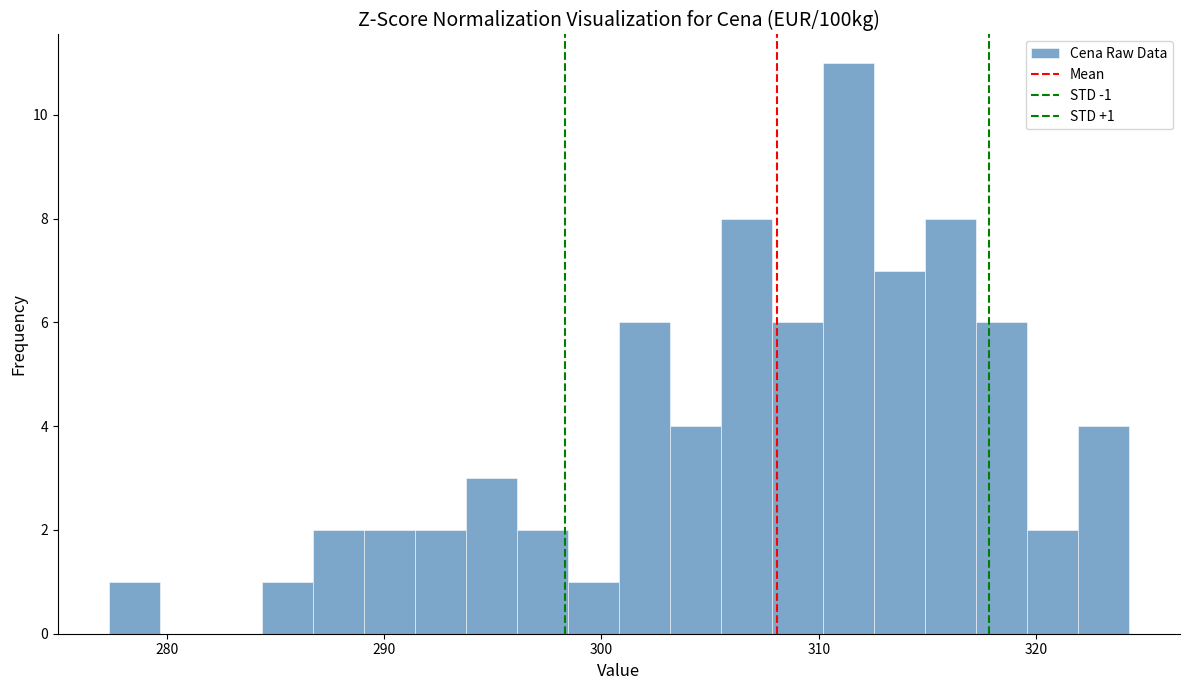

Around what value on the x-axis is the tallest bar? Give the approximate position of its centre, as read against the axis.

311